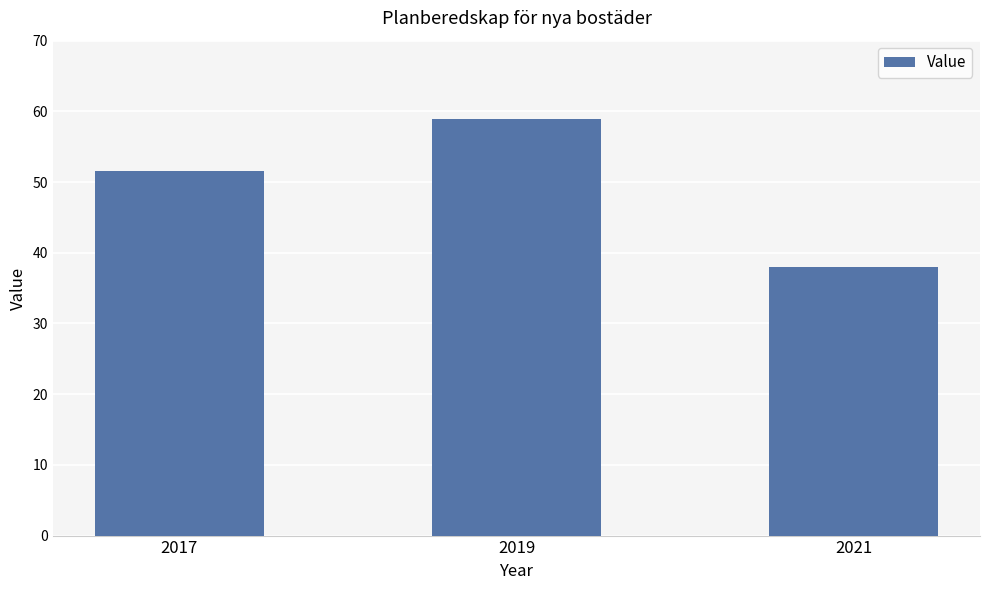

Does the chart contain stacked bars?

No